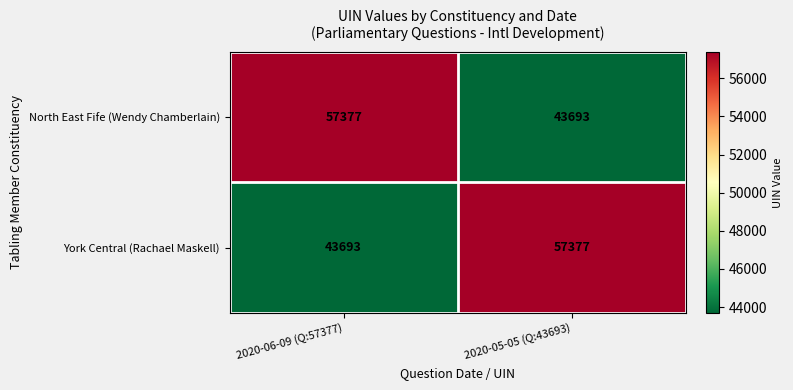

What is the total value across all series at 2020-05-05 (Q:43693)?

101070